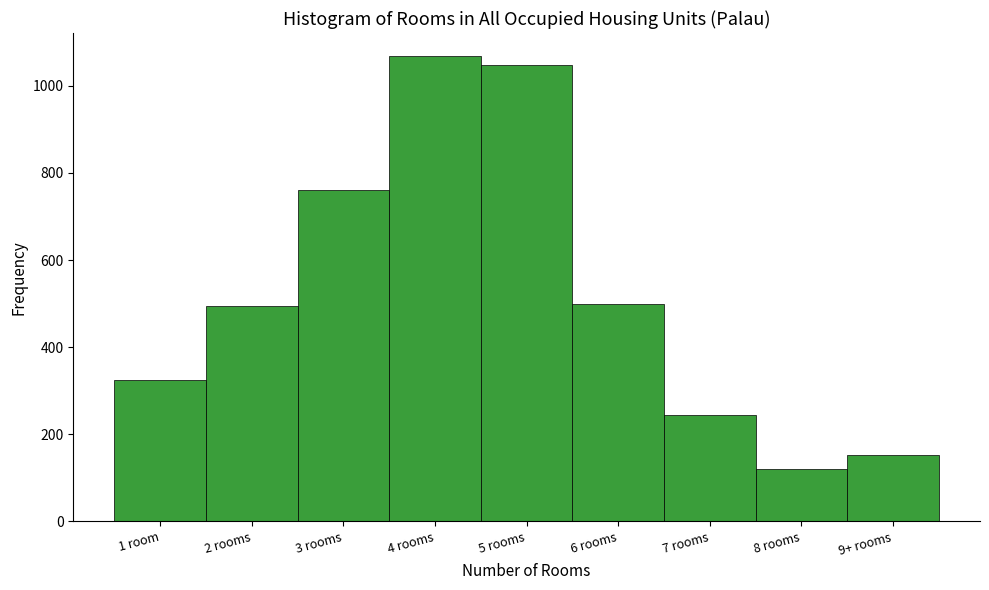

The value at 2 rooms is 495. True or false?

True